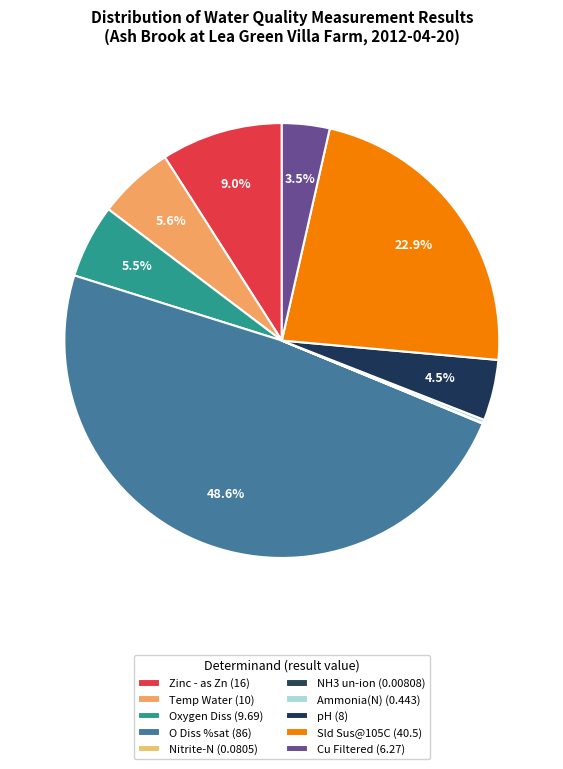

Is the sum of Temp Water and Cu Filtered greater than half?

No